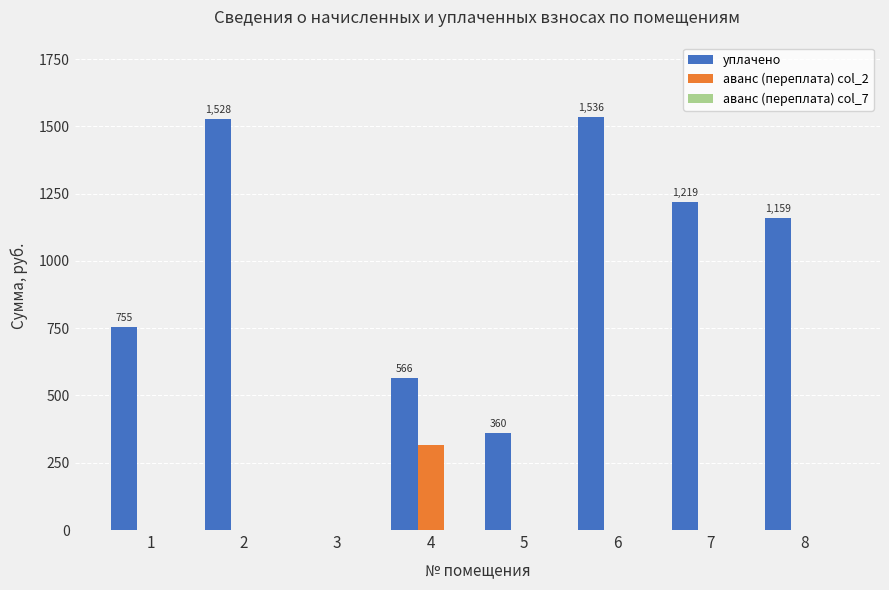

Are the bars grouped side by side (vs. stacked)?

Yes